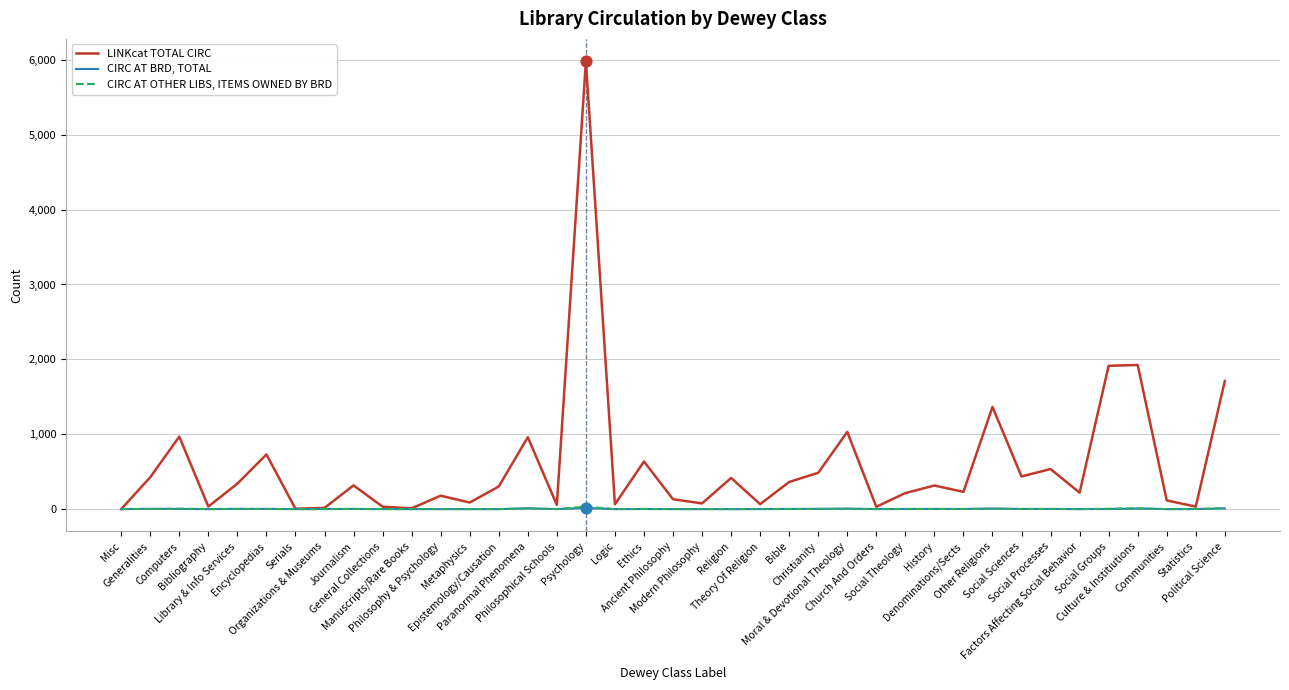

What are all the series names shown in the legend?

LINKcat TOTAL CIRC, CIRC AT BRD, TOTAL, CIRC AT OTHER LIBS, ITEMS OWNED BY BRD